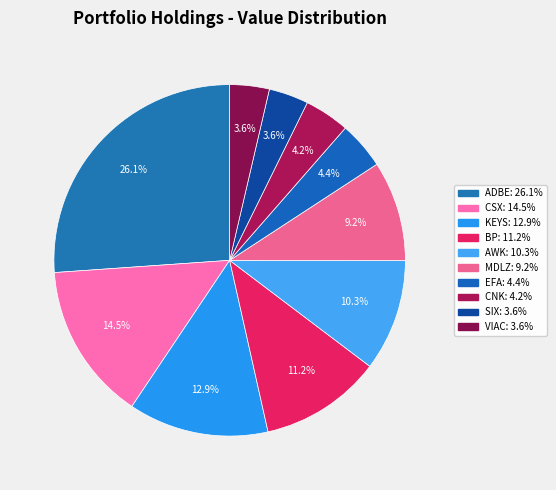

Count the number of slices in the pie.

10